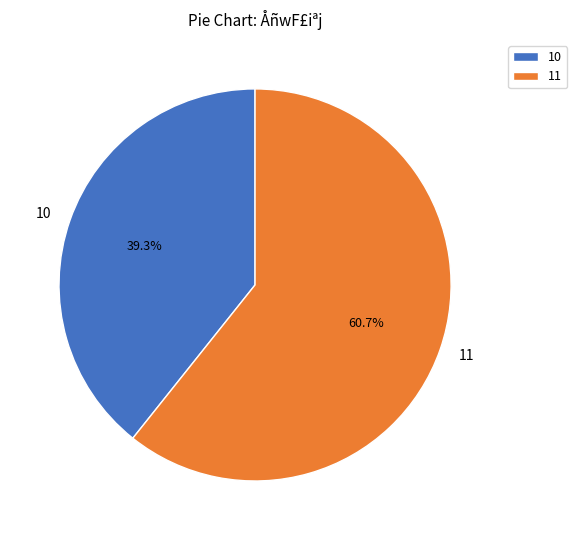

What is the smallest slice in the pie chart?

10